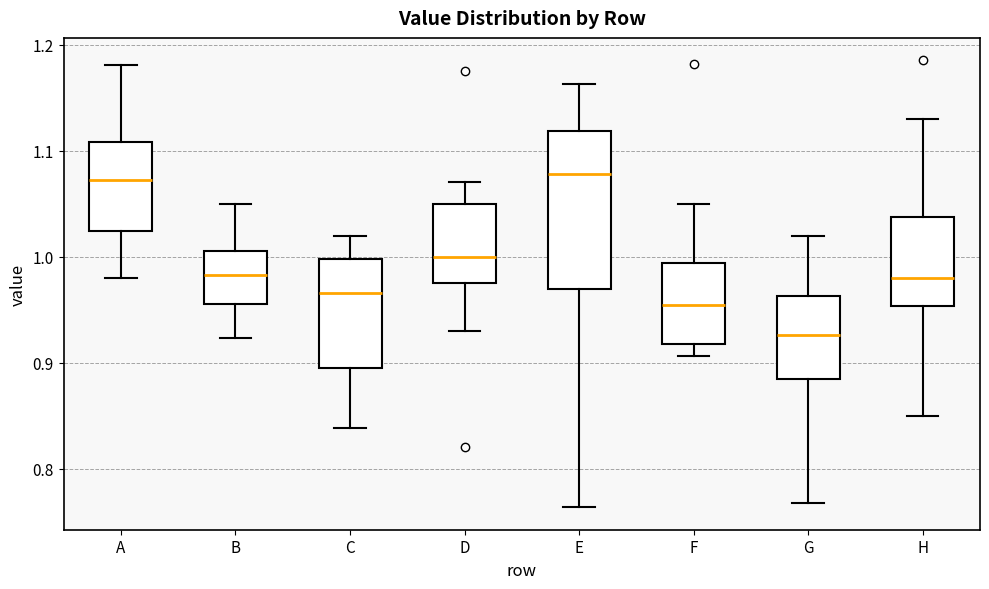

Reading left to right, read every box against the y-axis: the position of its median line, the range the box covers, and the ends of its whiskers. The values are not printed on the chart, so give them approximately, as read against the axis.

A: median 1.07, box 1.02 to 1.11, whiskers 0.98 to 1.18
B: median 0.98, box 0.96 to 1.01, whiskers 0.92 to 1.05
C: median 0.97, box 0.90 to 1.00, whiskers 0.84 to 1.02
D: median 1.00, box 0.98 to 1.05, whiskers 0.93 to 1.07
E: median 1.08, box 0.97 to 1.12, whiskers 0.76 to 1.16
F: median 0.96, box 0.92 to 0.99, whiskers 0.91 to 1.05
G: median 0.93, box 0.89 to 0.96, whiskers 0.77 to 1.02
H: median 0.98, box 0.95 to 1.04, whiskers 0.85 to 1.13